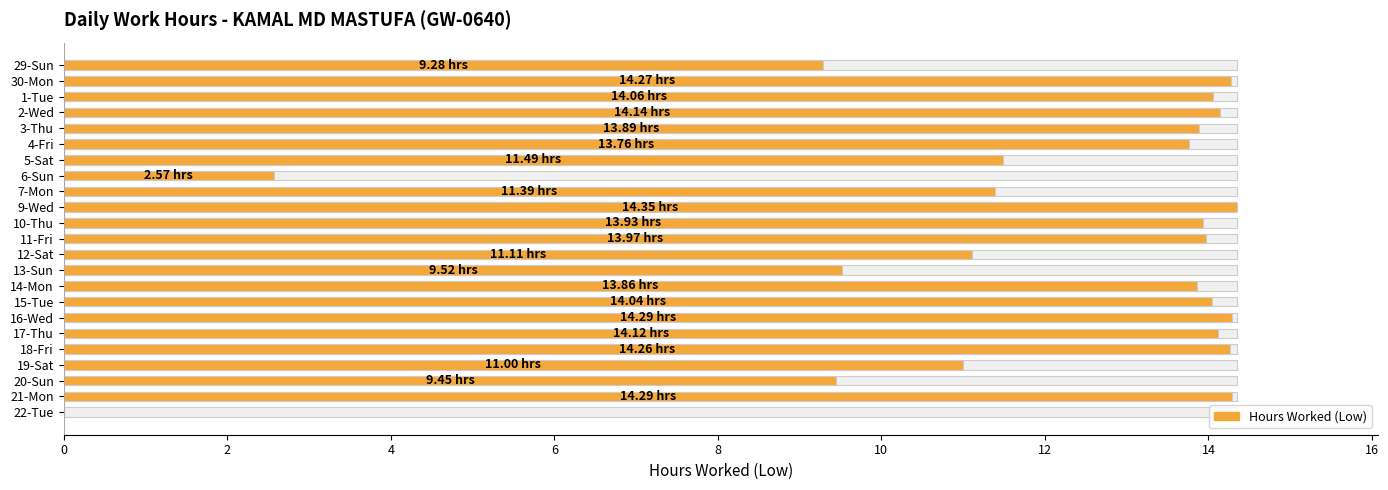

What is the ratio of the value at 5-Sat to the value at 14-Mon?

0.8